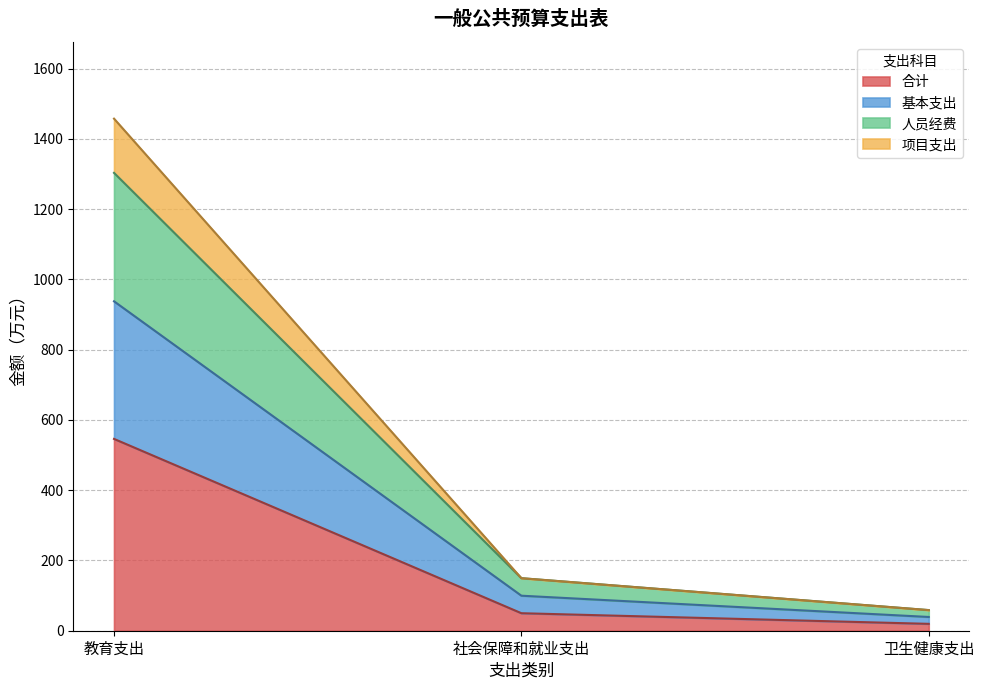

Reading left to right, what are the values for 合计?

教育支出=546.1	社会保障和就业支出=49.8	卫生健康支出=19.6